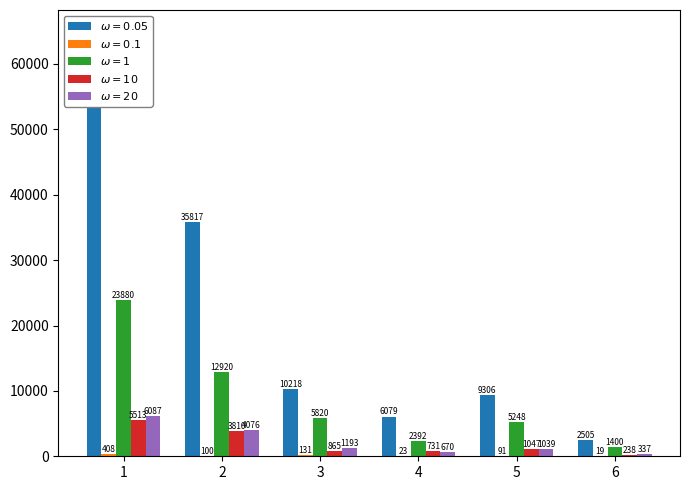

What is the total value across all series at 1?

35480